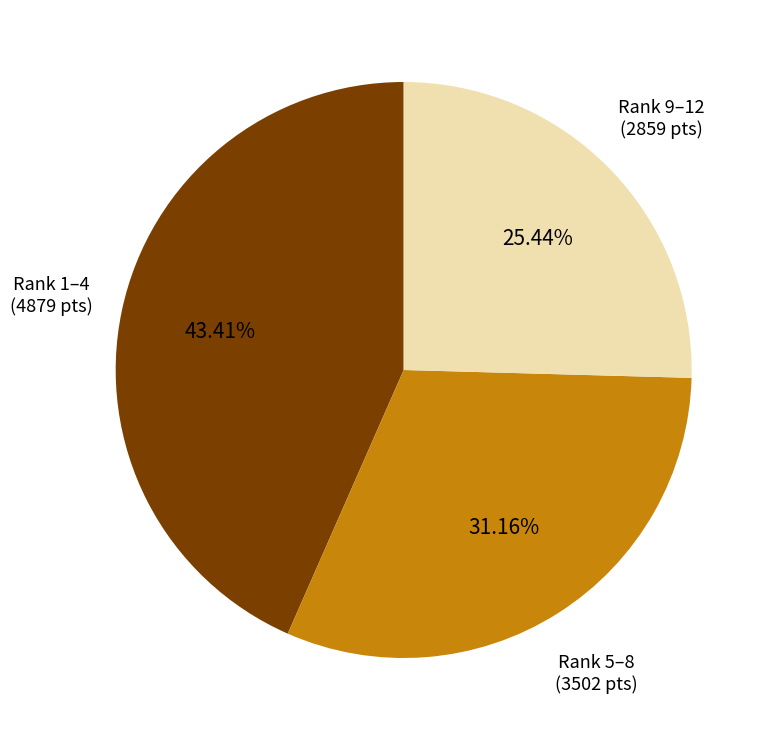

Is there any slice that represents more than half of the pie?

No